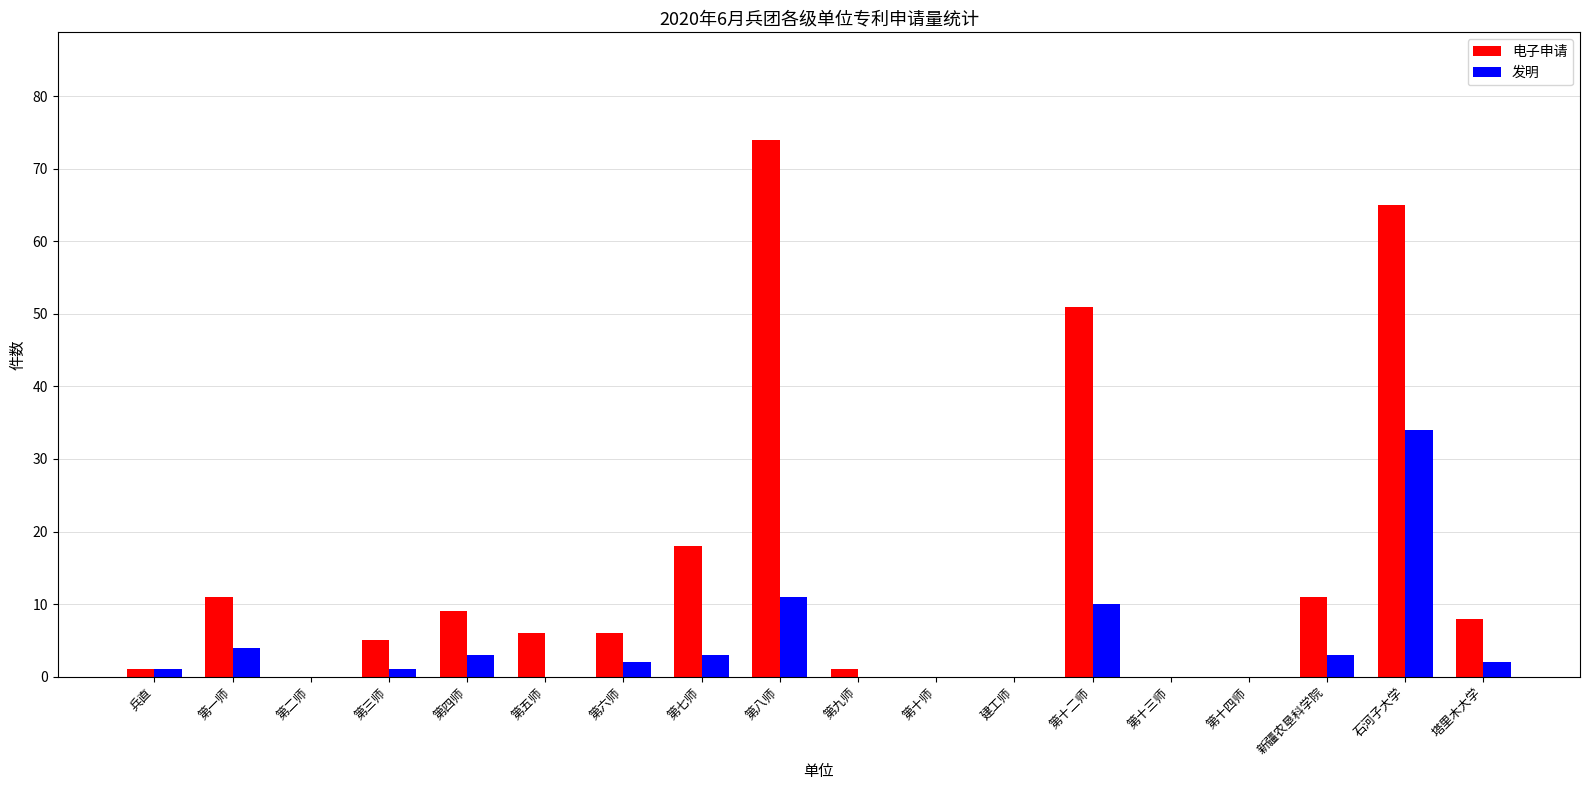

Reading left to right, what are all the values shown in this chart?

电子申请: 1	11	0	5	9	6	6	18	74	1	0	0	51	0	0	11	65	8
发明: 1	4	0	1	3	0	2	3	11	0	0	0	10	0	0	3	34	2